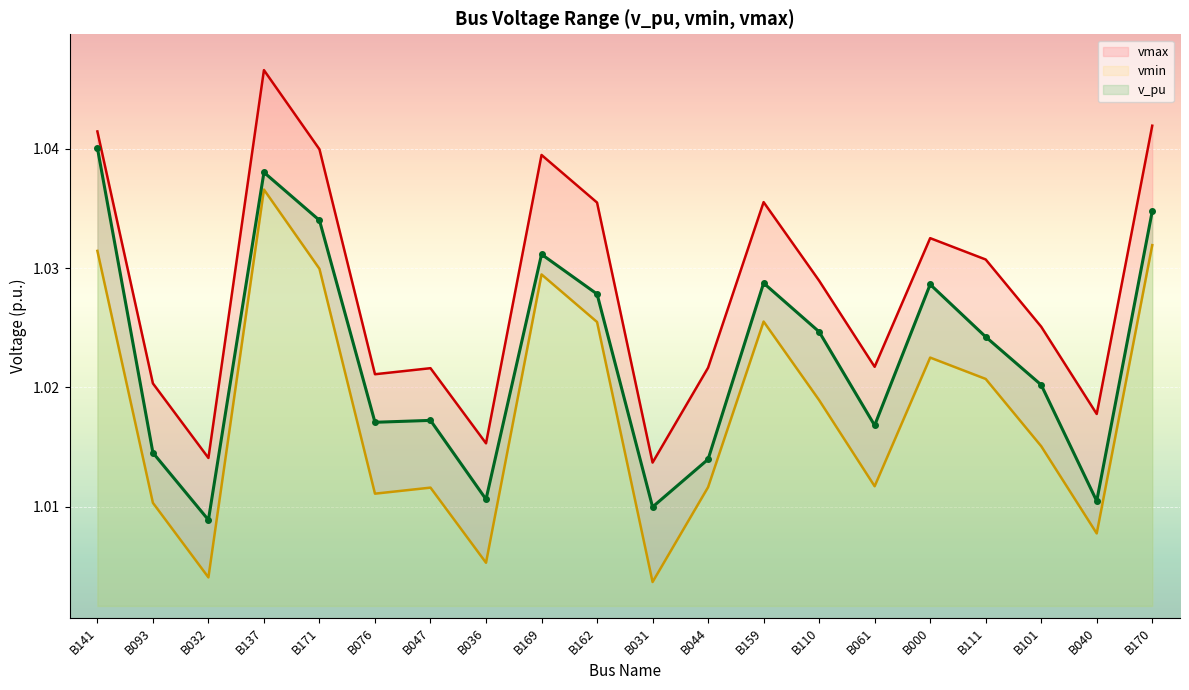

True or false: vmax and v_pu cross at least once.

False